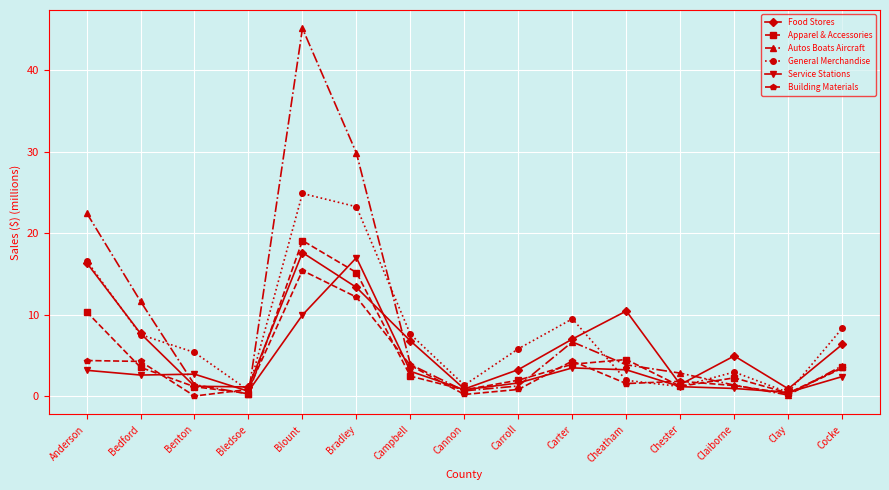

What is the label of the 7th point from the right?

Carroll